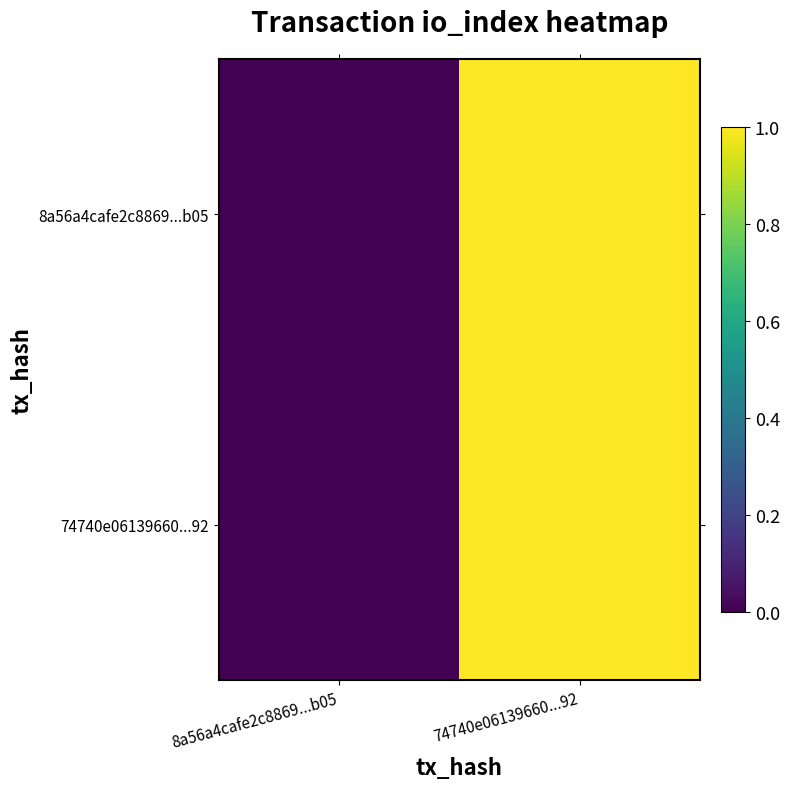

How many categories are shown in the chart?

2